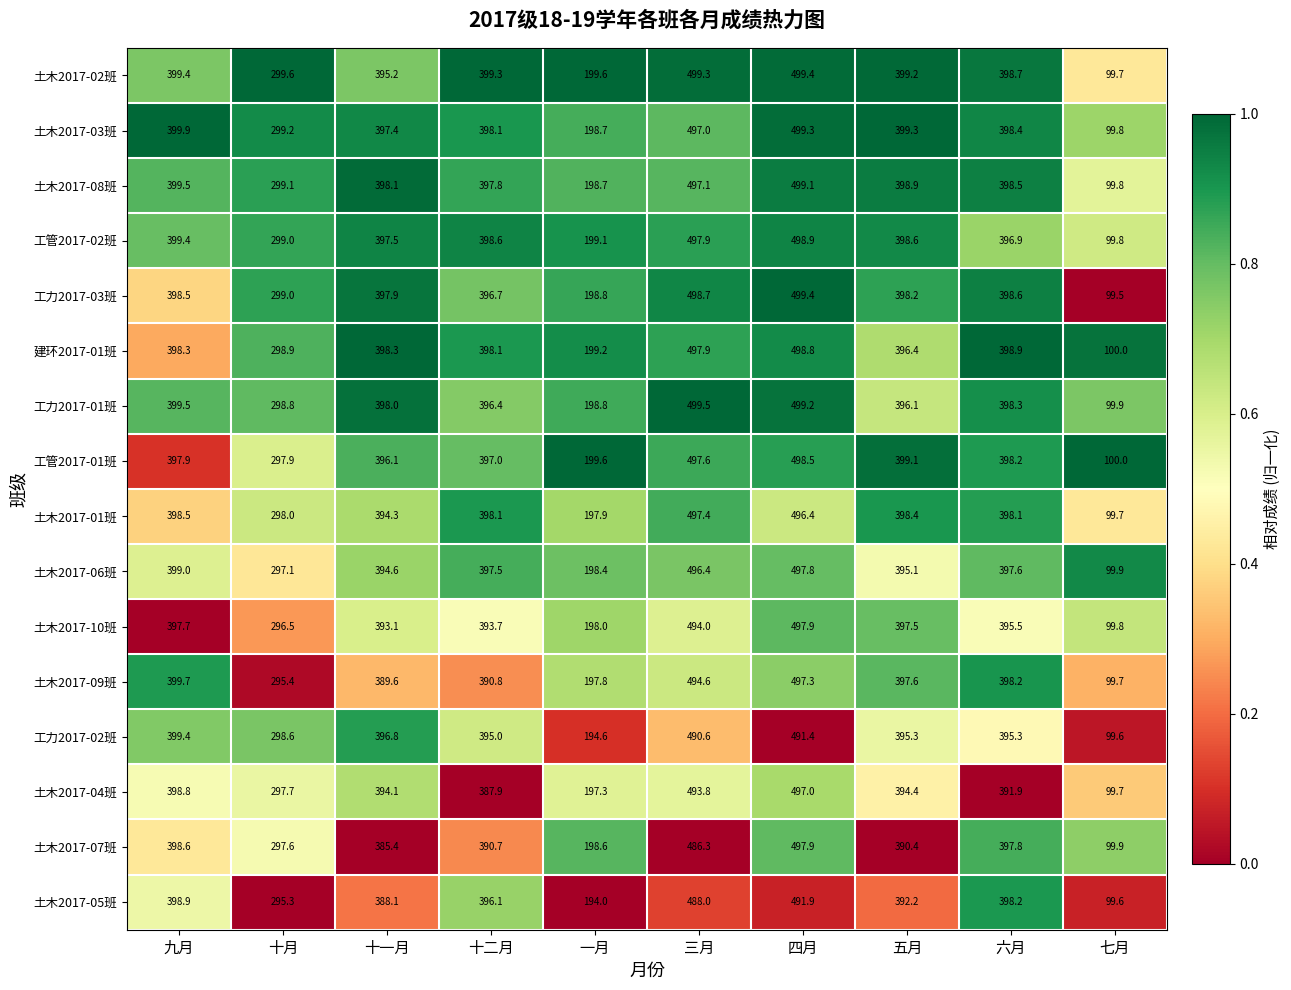

What is the total value across all series at 五月?

6346.7